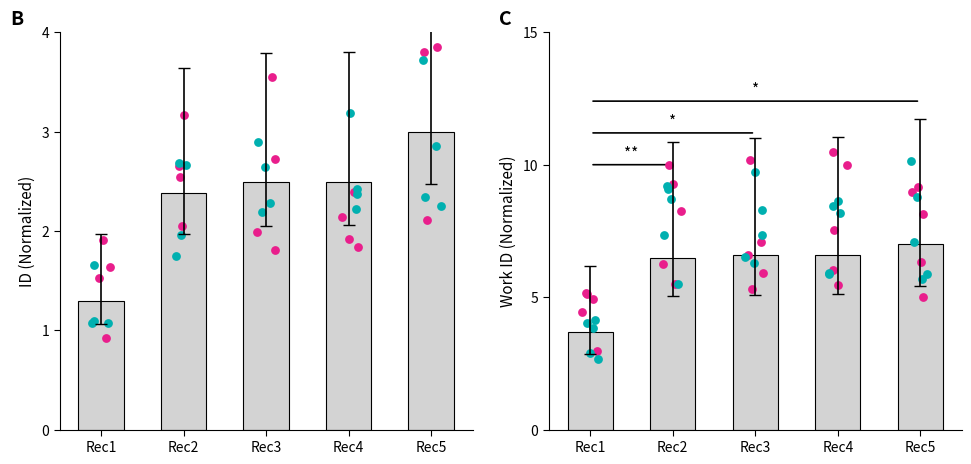

Which series has the largest total across all categories?

work_id